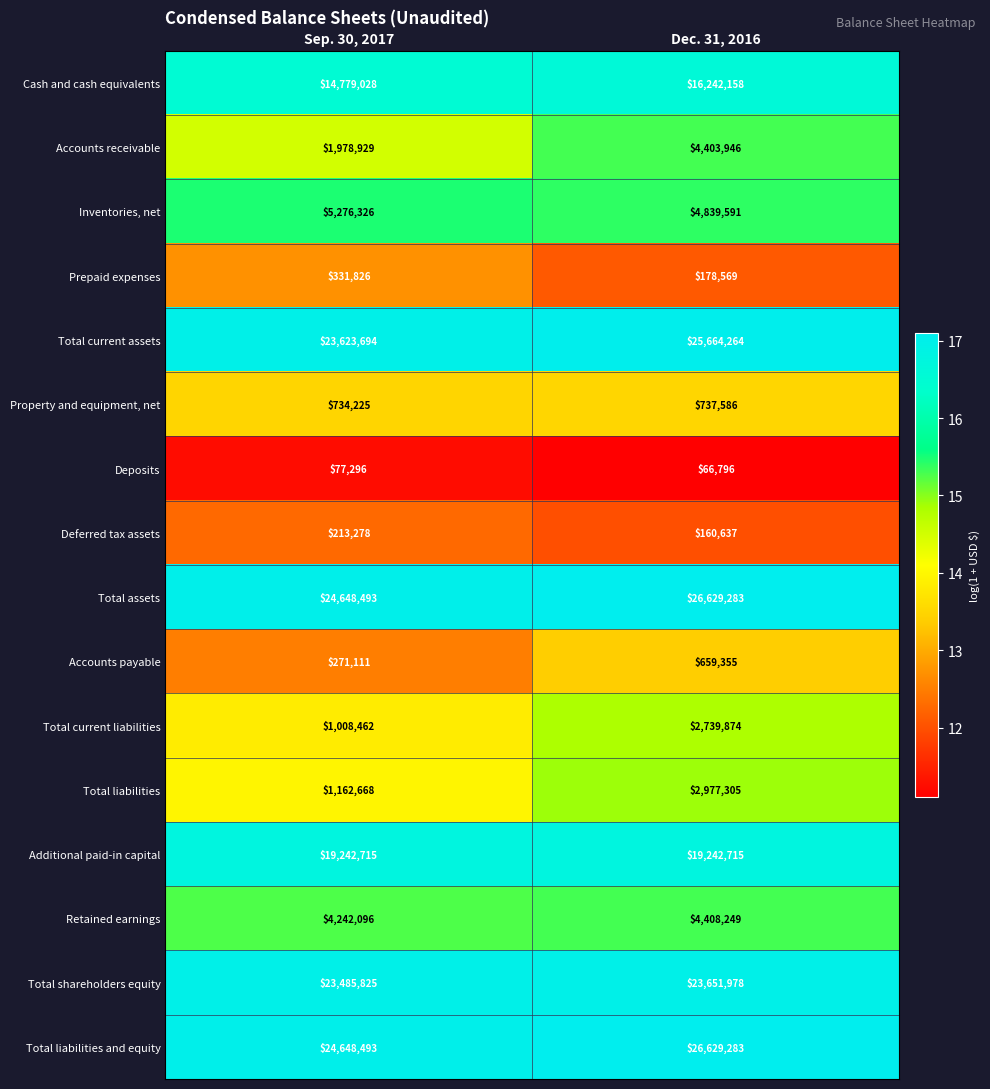

Is it true that Total shareholders equity equals 23651978 at Dec. 31, 2016?

True